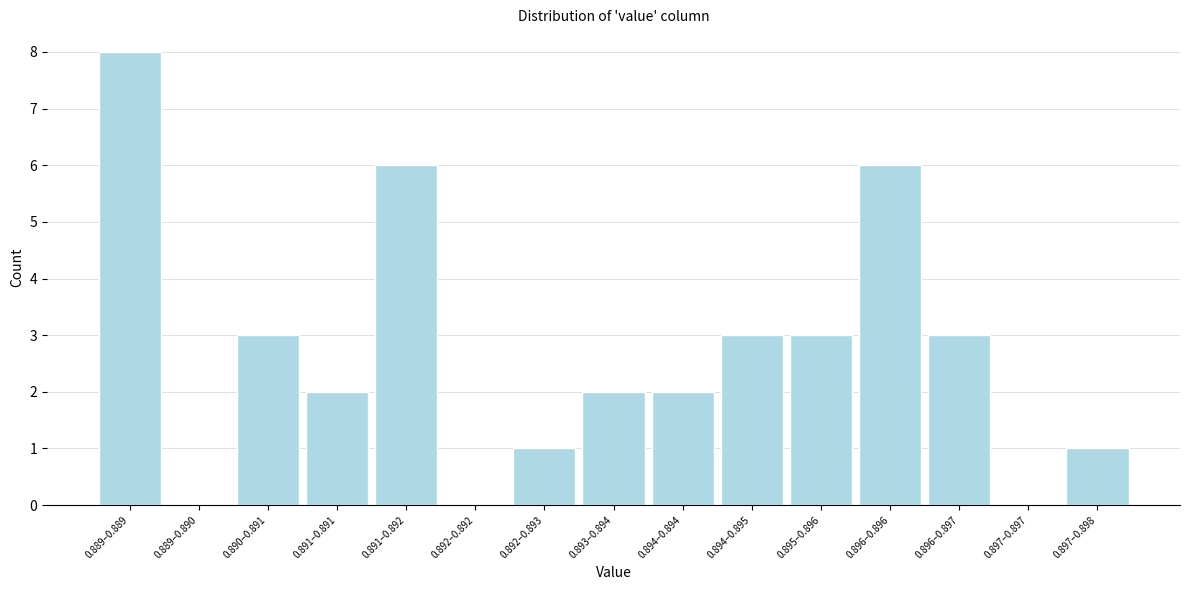

Reading right to left, list all the values displayed in this chart.

0.897–0.898=1	0.897–0.897=0	0.896–0.897=3	0.896–0.896=6	0.895–0.896=3	0.894–0.895=3	0.894–0.894=2	0.893–0.894=2	0.892–0.893=1	0.892–0.892=0	0.891–0.892=6	0.891–0.891=2	0.890–0.891=3	0.889–0.890=0	0.889–0.889=8